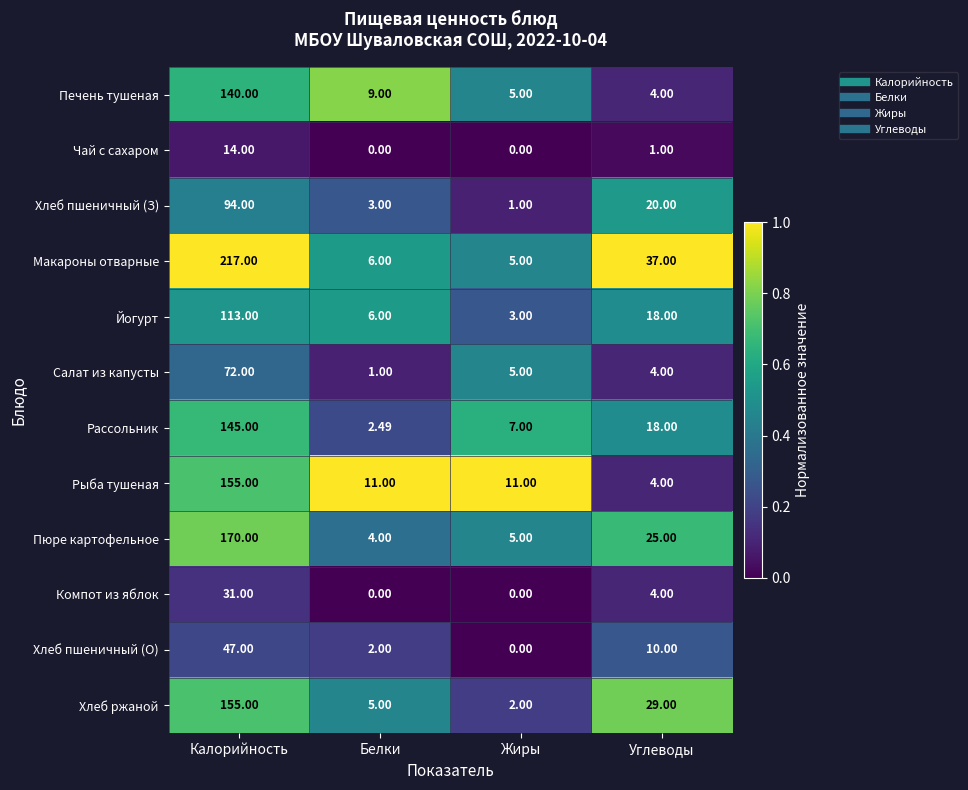

At which label is Пюре картофельное closest to 87?

Углеводы